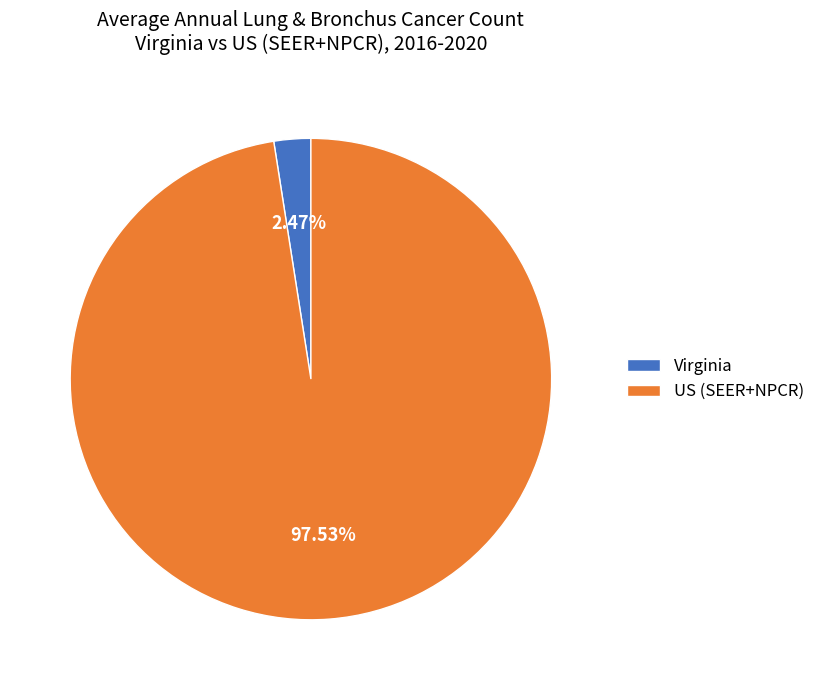

To the nearest percent, what portion does US (SEER+NPCR) represent?

98%